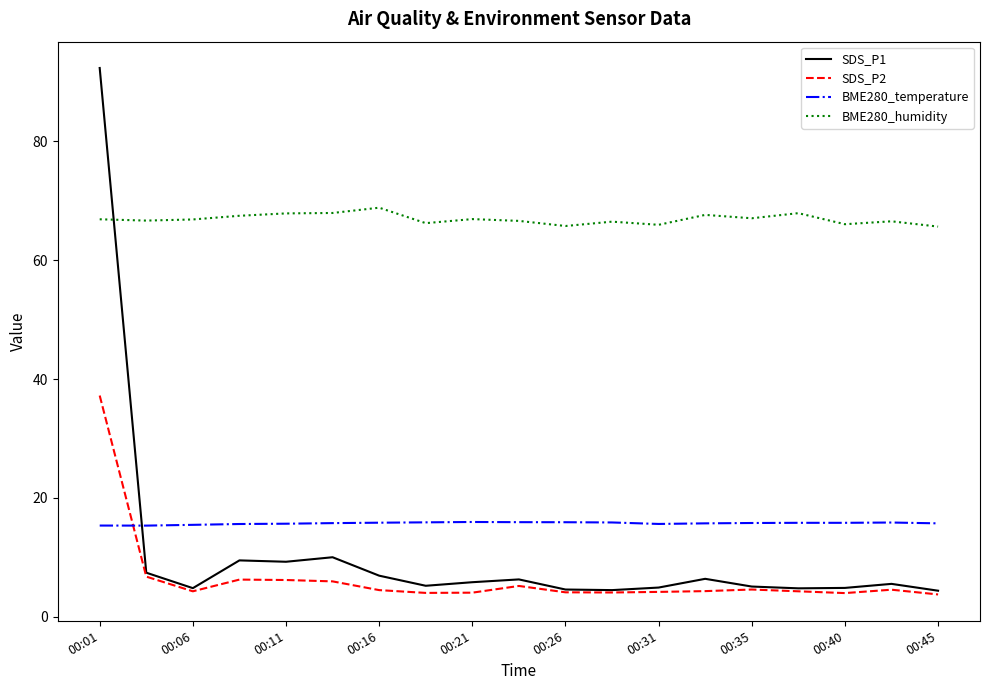

True or false: BME280_humidity and BME280_temperature intersect in this chart.

False